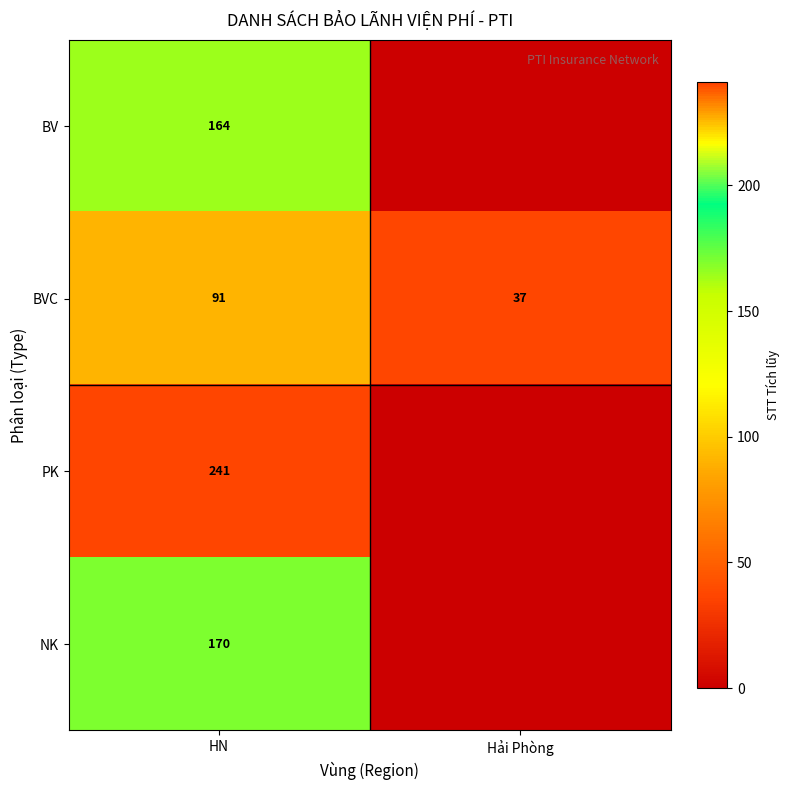

What is the minimum value for BVC?

37